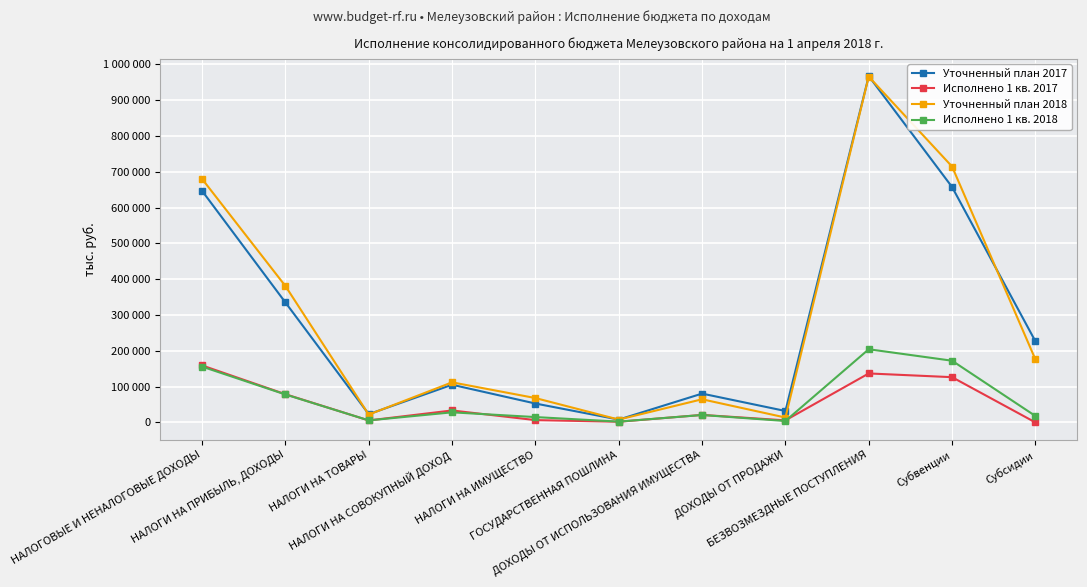

What is the sum of the Исполнено 1 кв. 2018 values at Субвенции and ГОСУДАРСТВЕННАЯ ПОШЛИНА?

174613.9